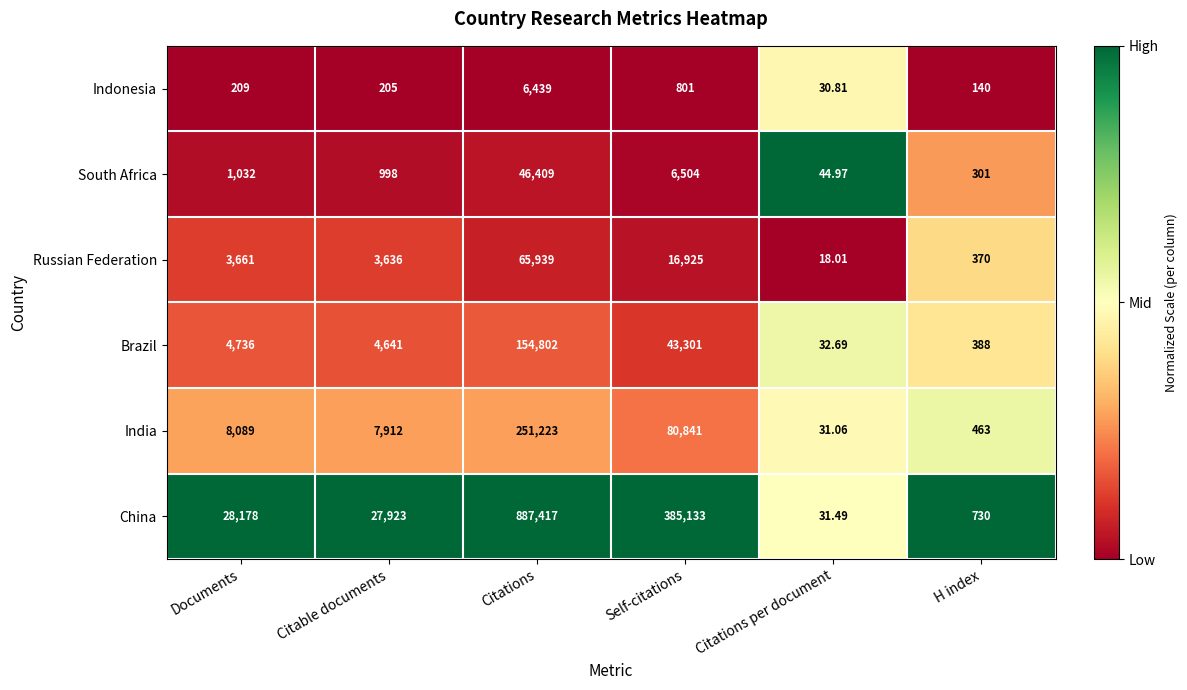

Which category has the highest value in the Russian Federation series?

Citations